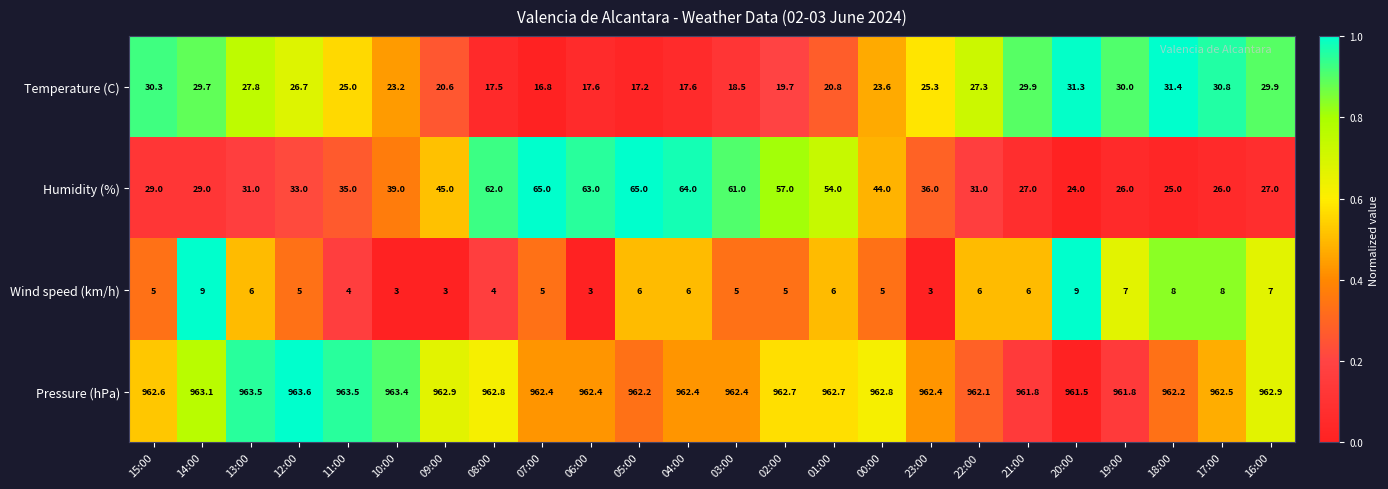

What is the difference between the maximum and minimum values in the Humidity (%) series?

41.0